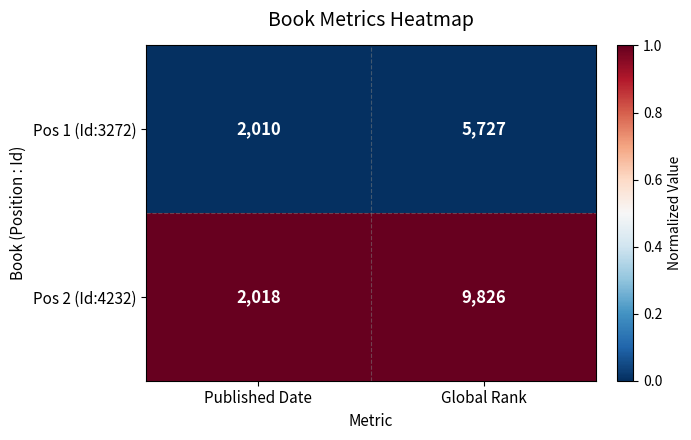

Which series changed the most between Published Date and Global Rank?

Pos 2 (Id:4232)